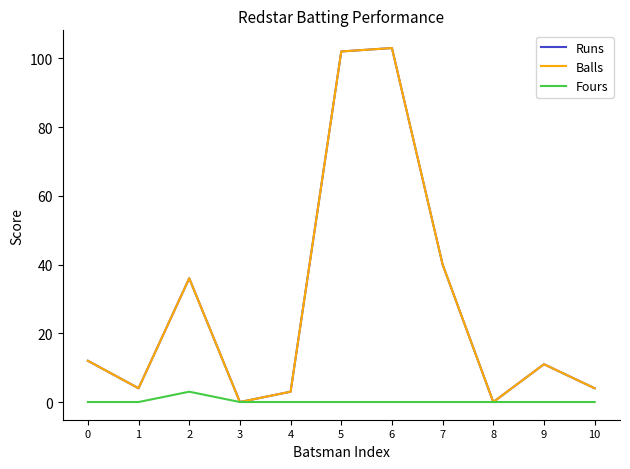

Does the chart have visible grid lines?

No